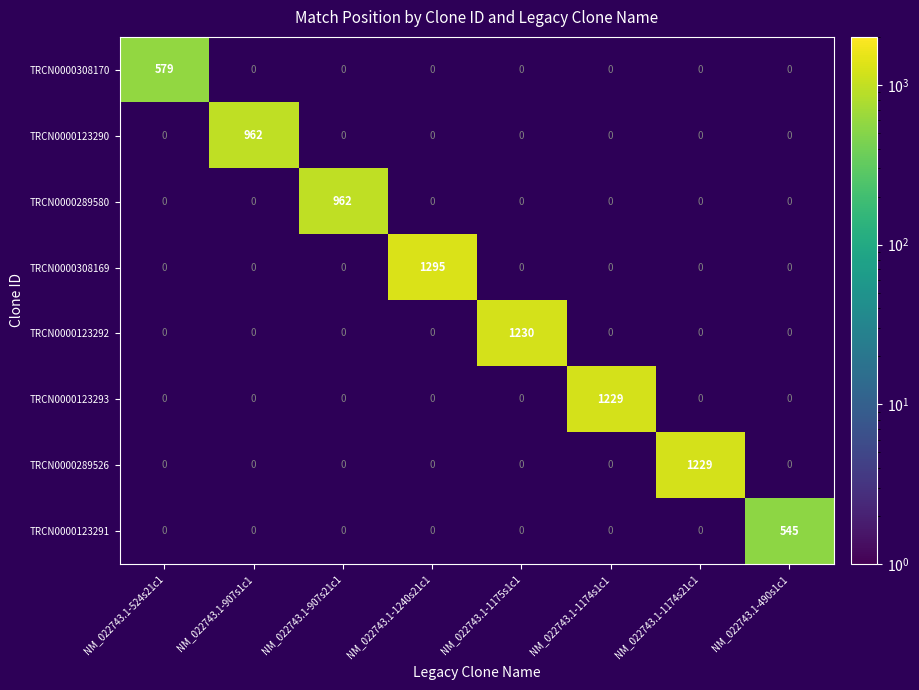

Is it true that TRCN0000123292 equals 1230.0 at NM_022743.1-1175s1c1?

True